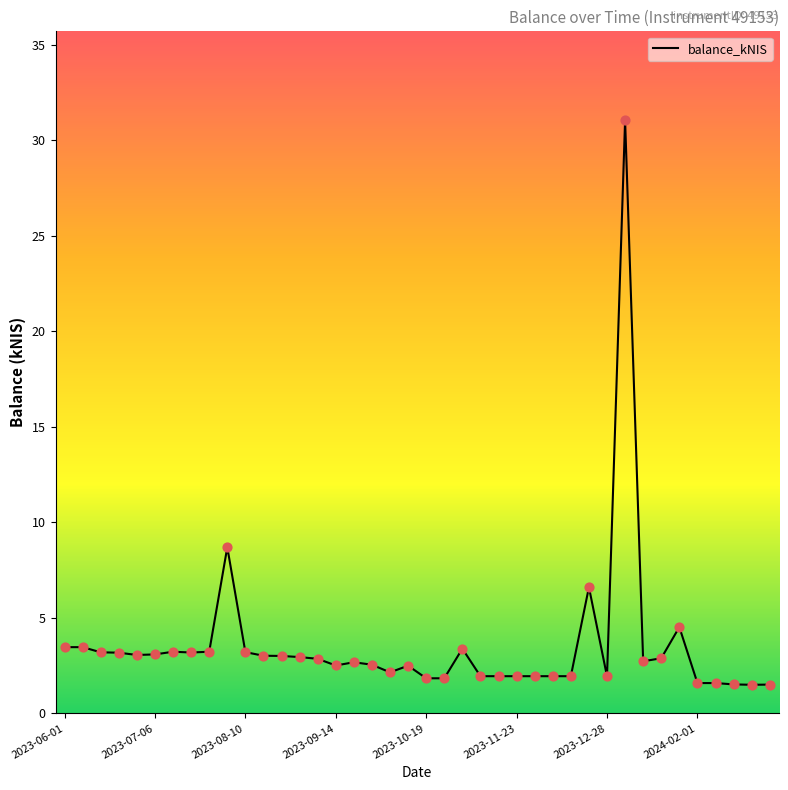

What is the greatest value displayed?

31.1